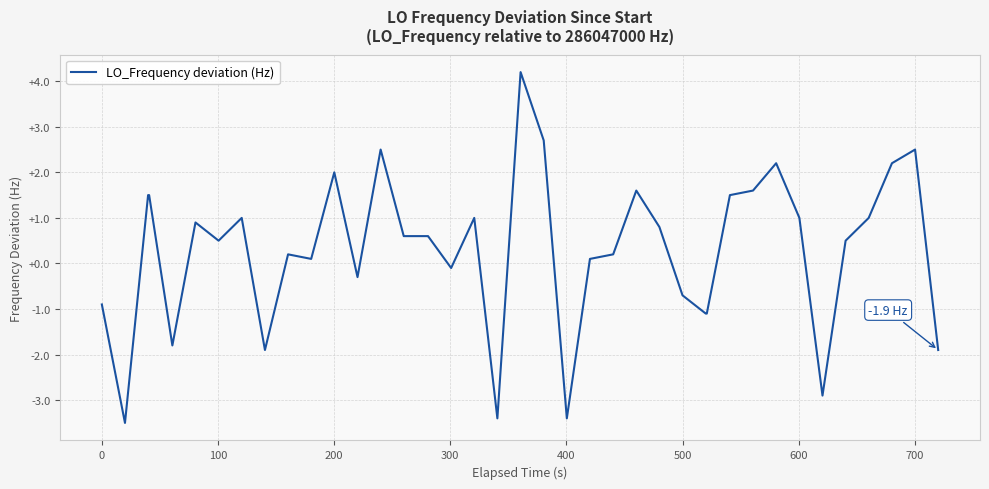

True or false: the data has more than 1 interior local peaks.

True